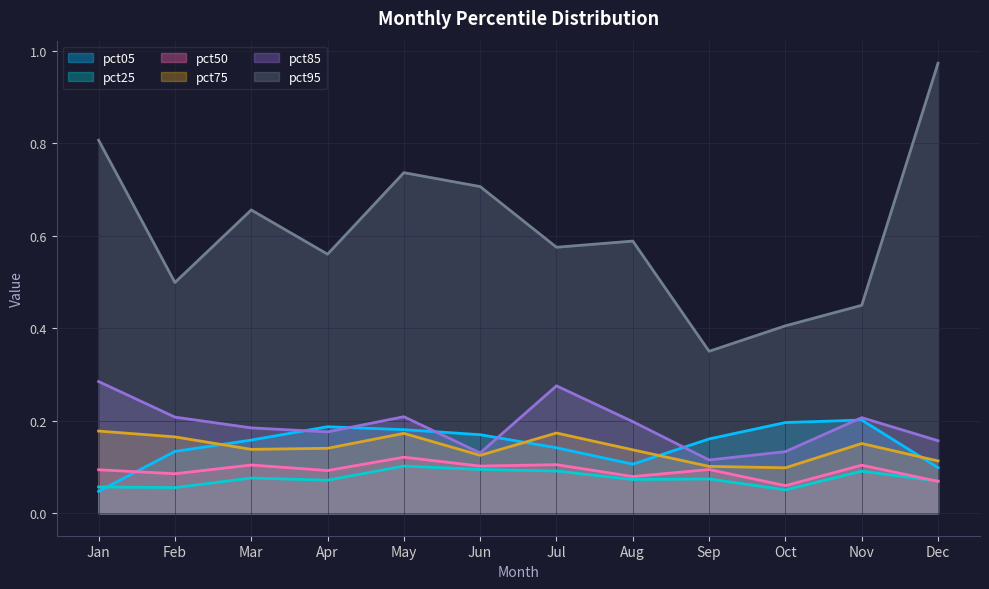

At which category is the sum across all series the highest?

May